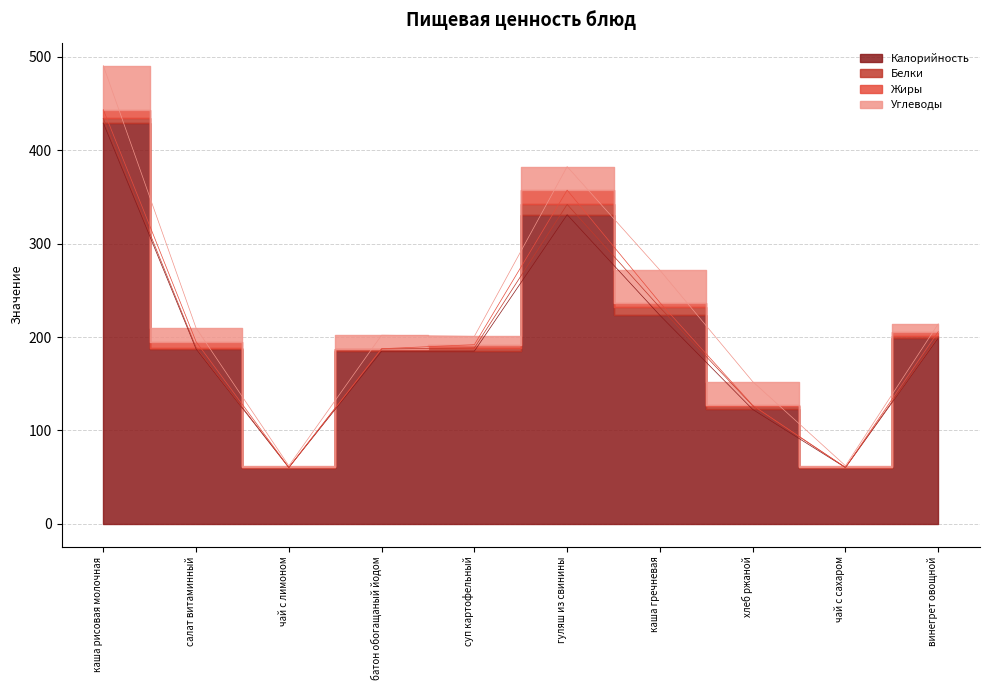

How many lines are shown in the chart?

4